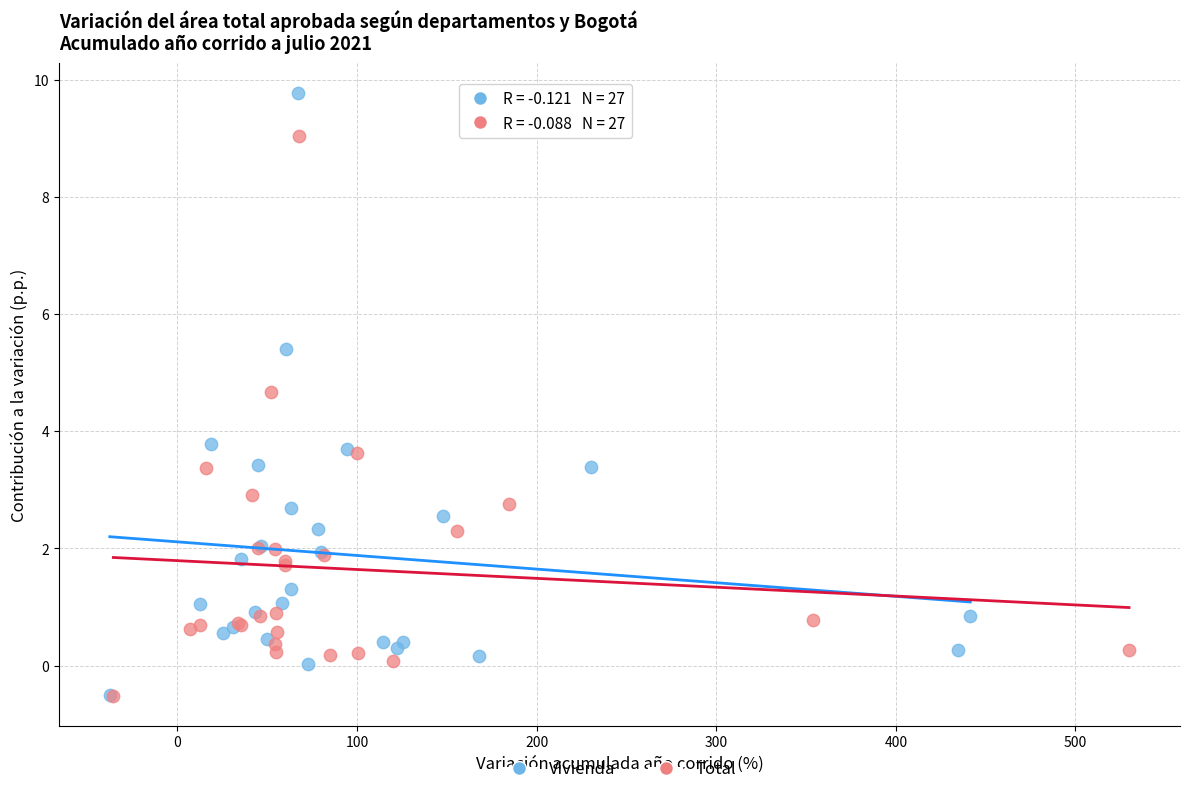

Which series reaches the maximum Y coordinate?

Vivienda